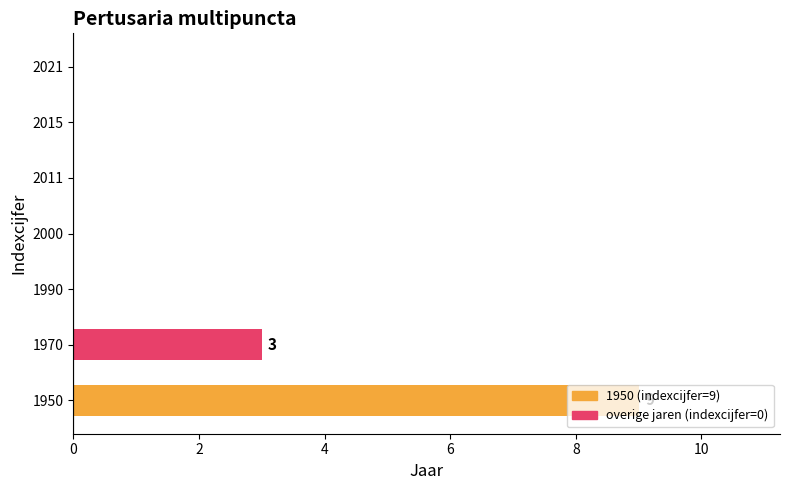

What is the sum of all values?

12